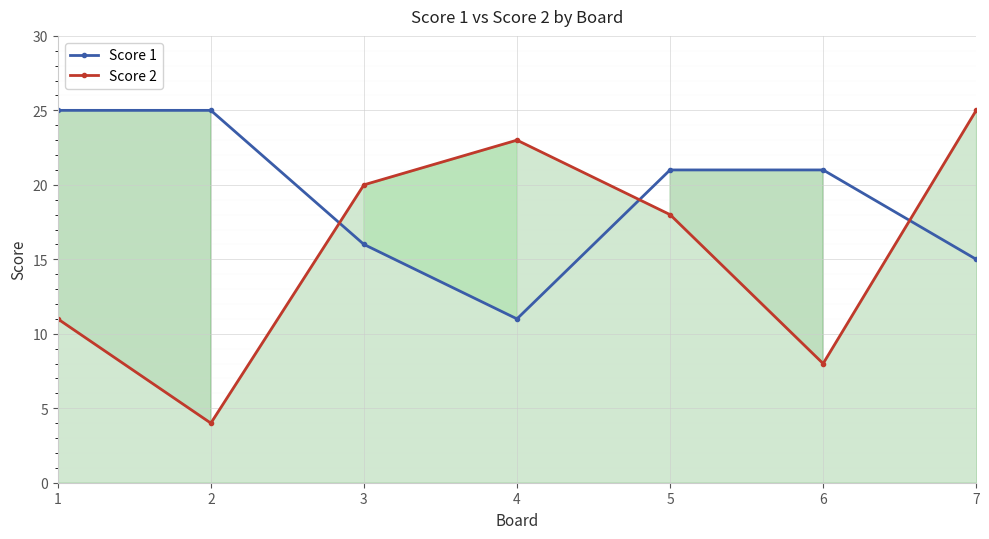

True or false: Score 2 has a value of 39 at 7.

False